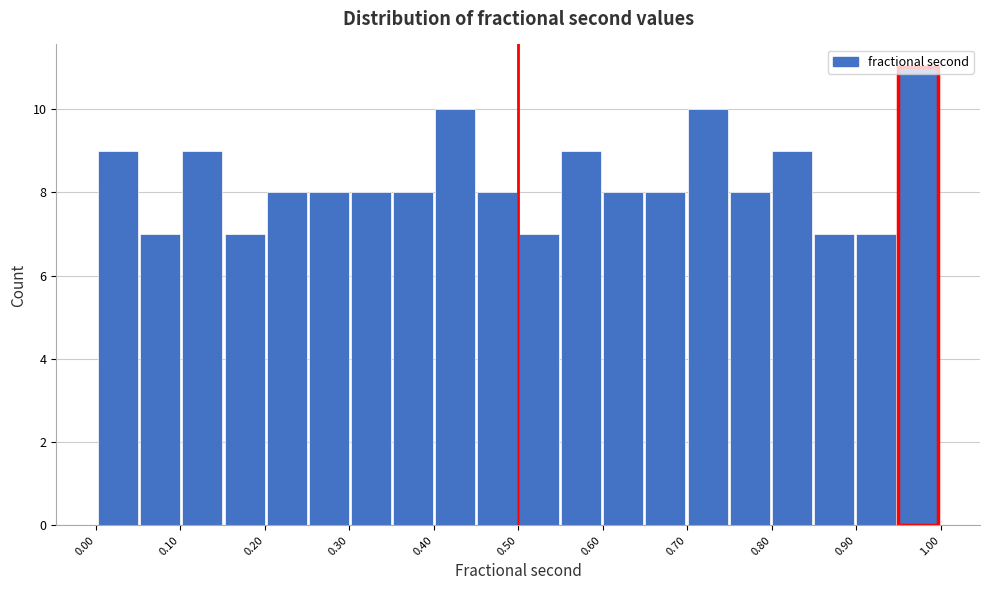

Reading left to right, list every bar in this chart as the range it spans on the x-axis followed by its height. Neither the bar edges nor the heights are printed on the chart, so give them approximately, as read against the axes.

0.00 to 0.05: 9
0.05 to 0.10: 7
0.10 to 0.15: 9
0.15 to 0.20: 7
0.20 to 0.25: 8
0.25 to 0.30: 8
0.30 to 0.35: 8
0.35 to 0.40: 8
0.40 to 0.45: 10
0.45 to 0.50: 8
0.50 to 0.55: 7
0.55 to 0.60: 9
0.60 to 0.65: 8
0.65 to 0.70: 8
0.70 to 0.75: 10
0.75 to 0.80: 8
0.80 to 0.85: 9
0.85 to 0.90: 7
0.90 to 0.95: 7
0.95 to 1.00: 11